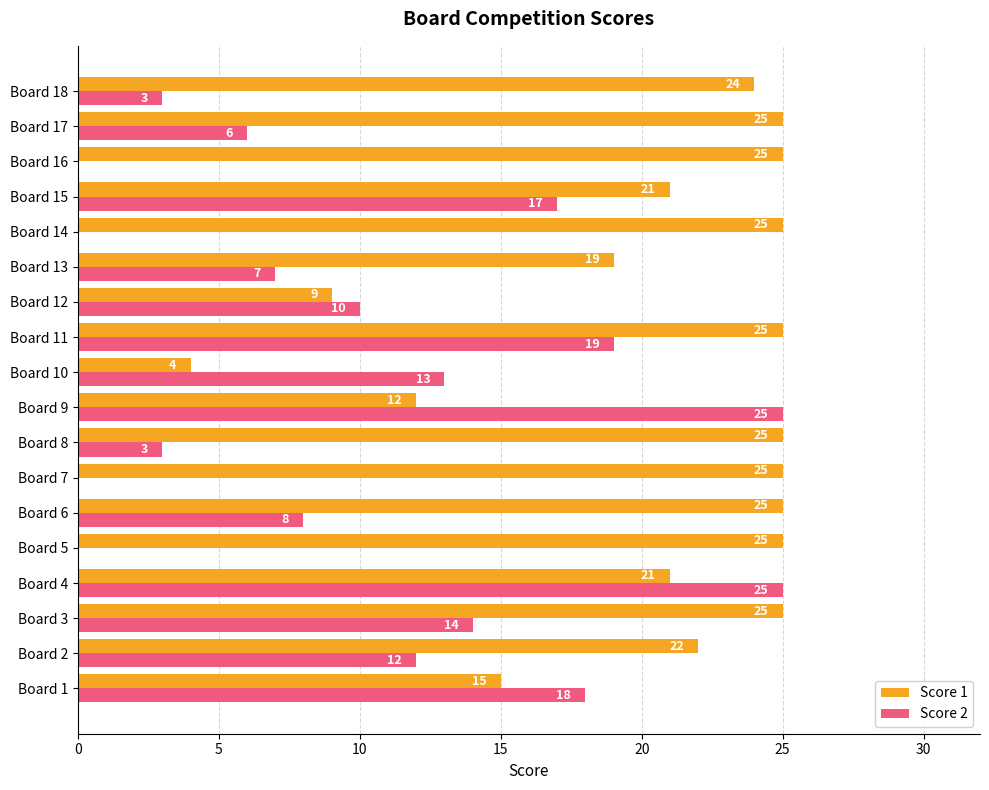

The Score 1 series shows 21 at Board 15. True or false?

True